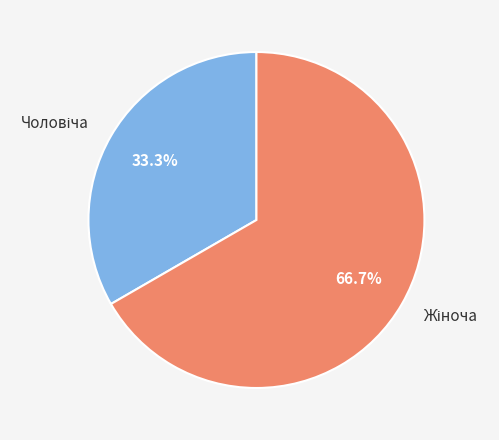

Does any single category account for the majority?

Yes